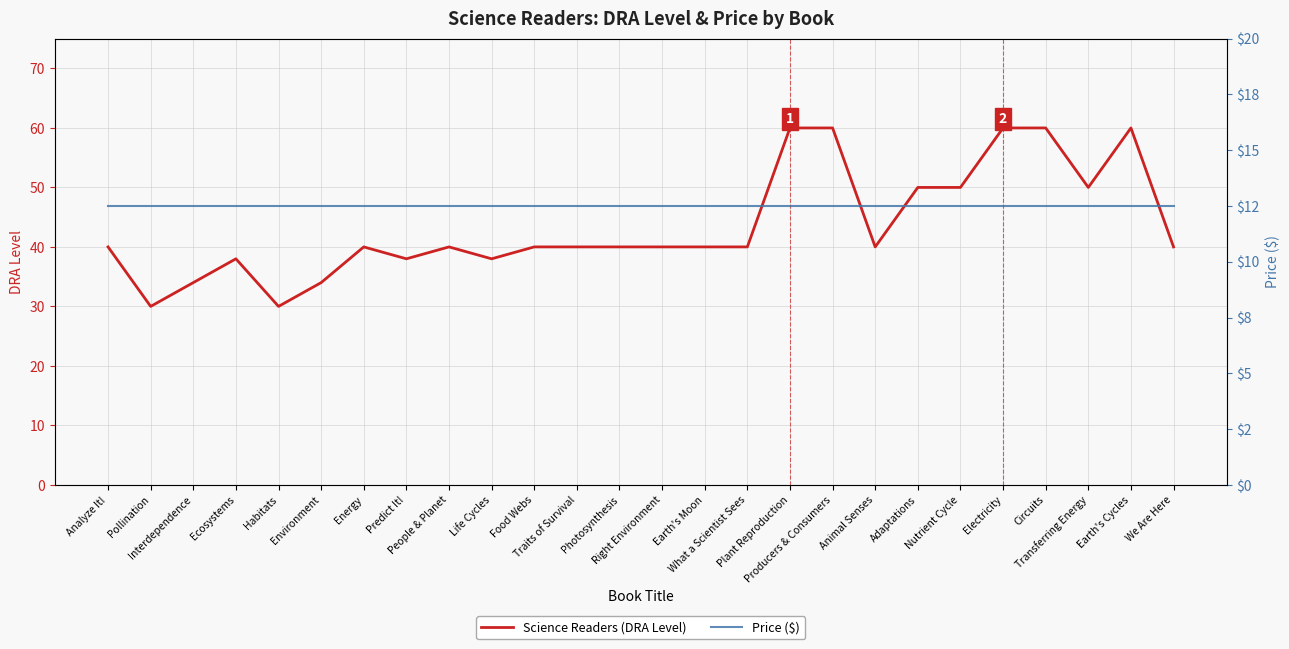

Which series has the largest total across all categories?

Science Readers (DRA Level)